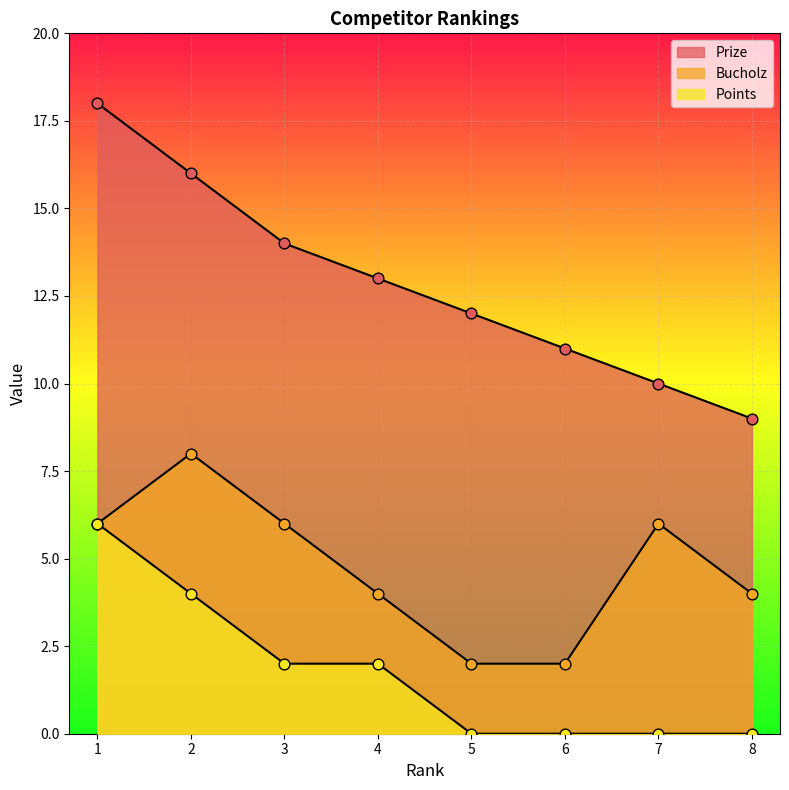

At how many categories does at least one series exceed 1?

8